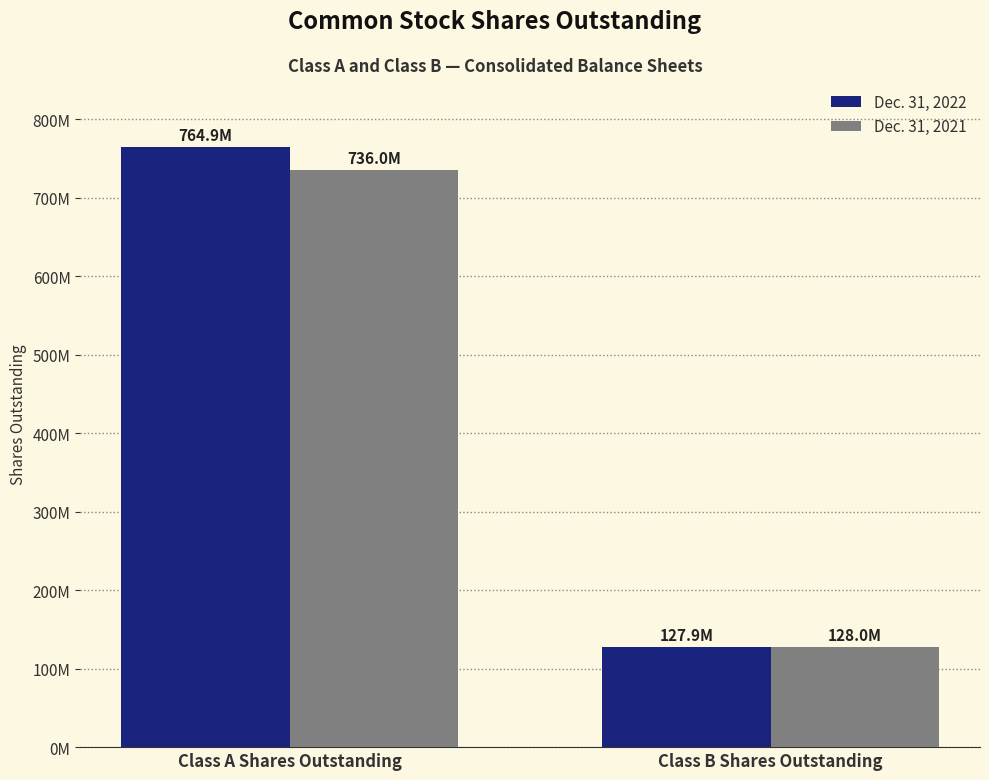

Is the value of Dec. 31, 2021 at Class B Shares Outstanding greater than the value of Dec. 31, 2022 at Class A Shares Outstanding?

No